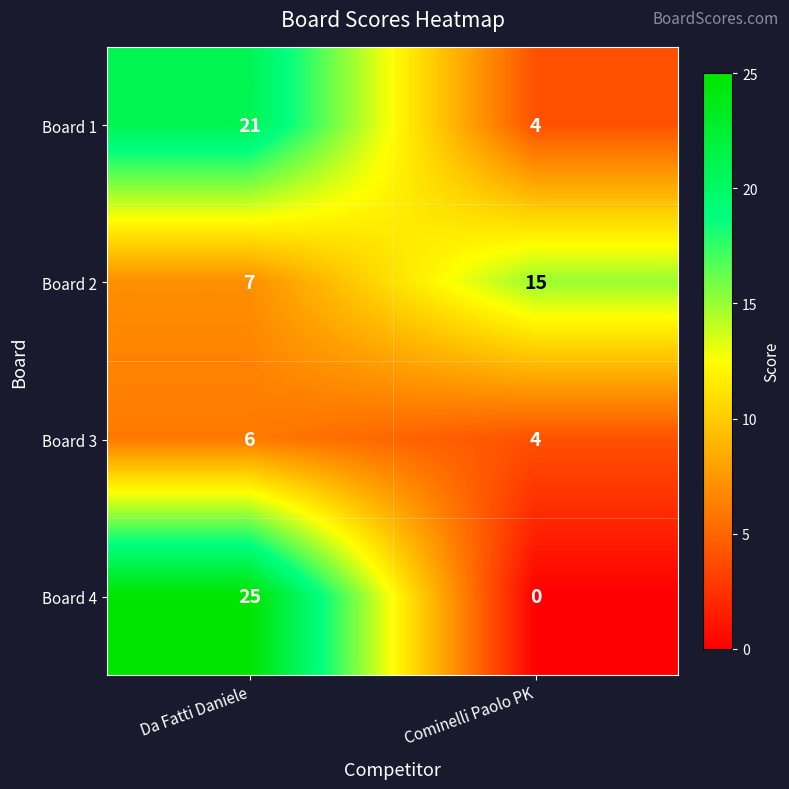

The Board 4 series shows 0 at Cominelli Paolo PK. True or false?

True